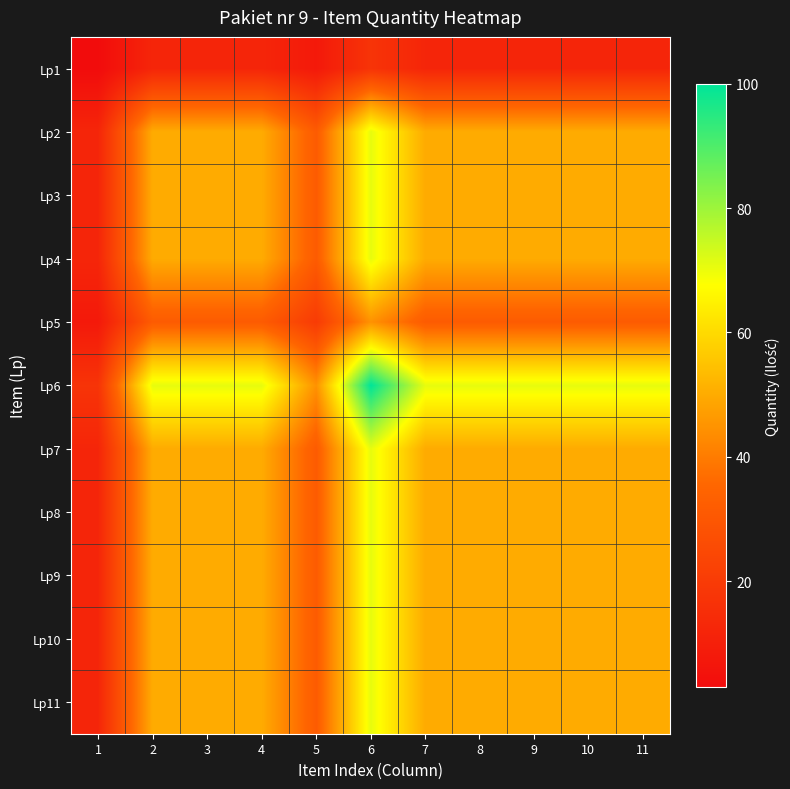

What is the smallest value displayed?

3.0